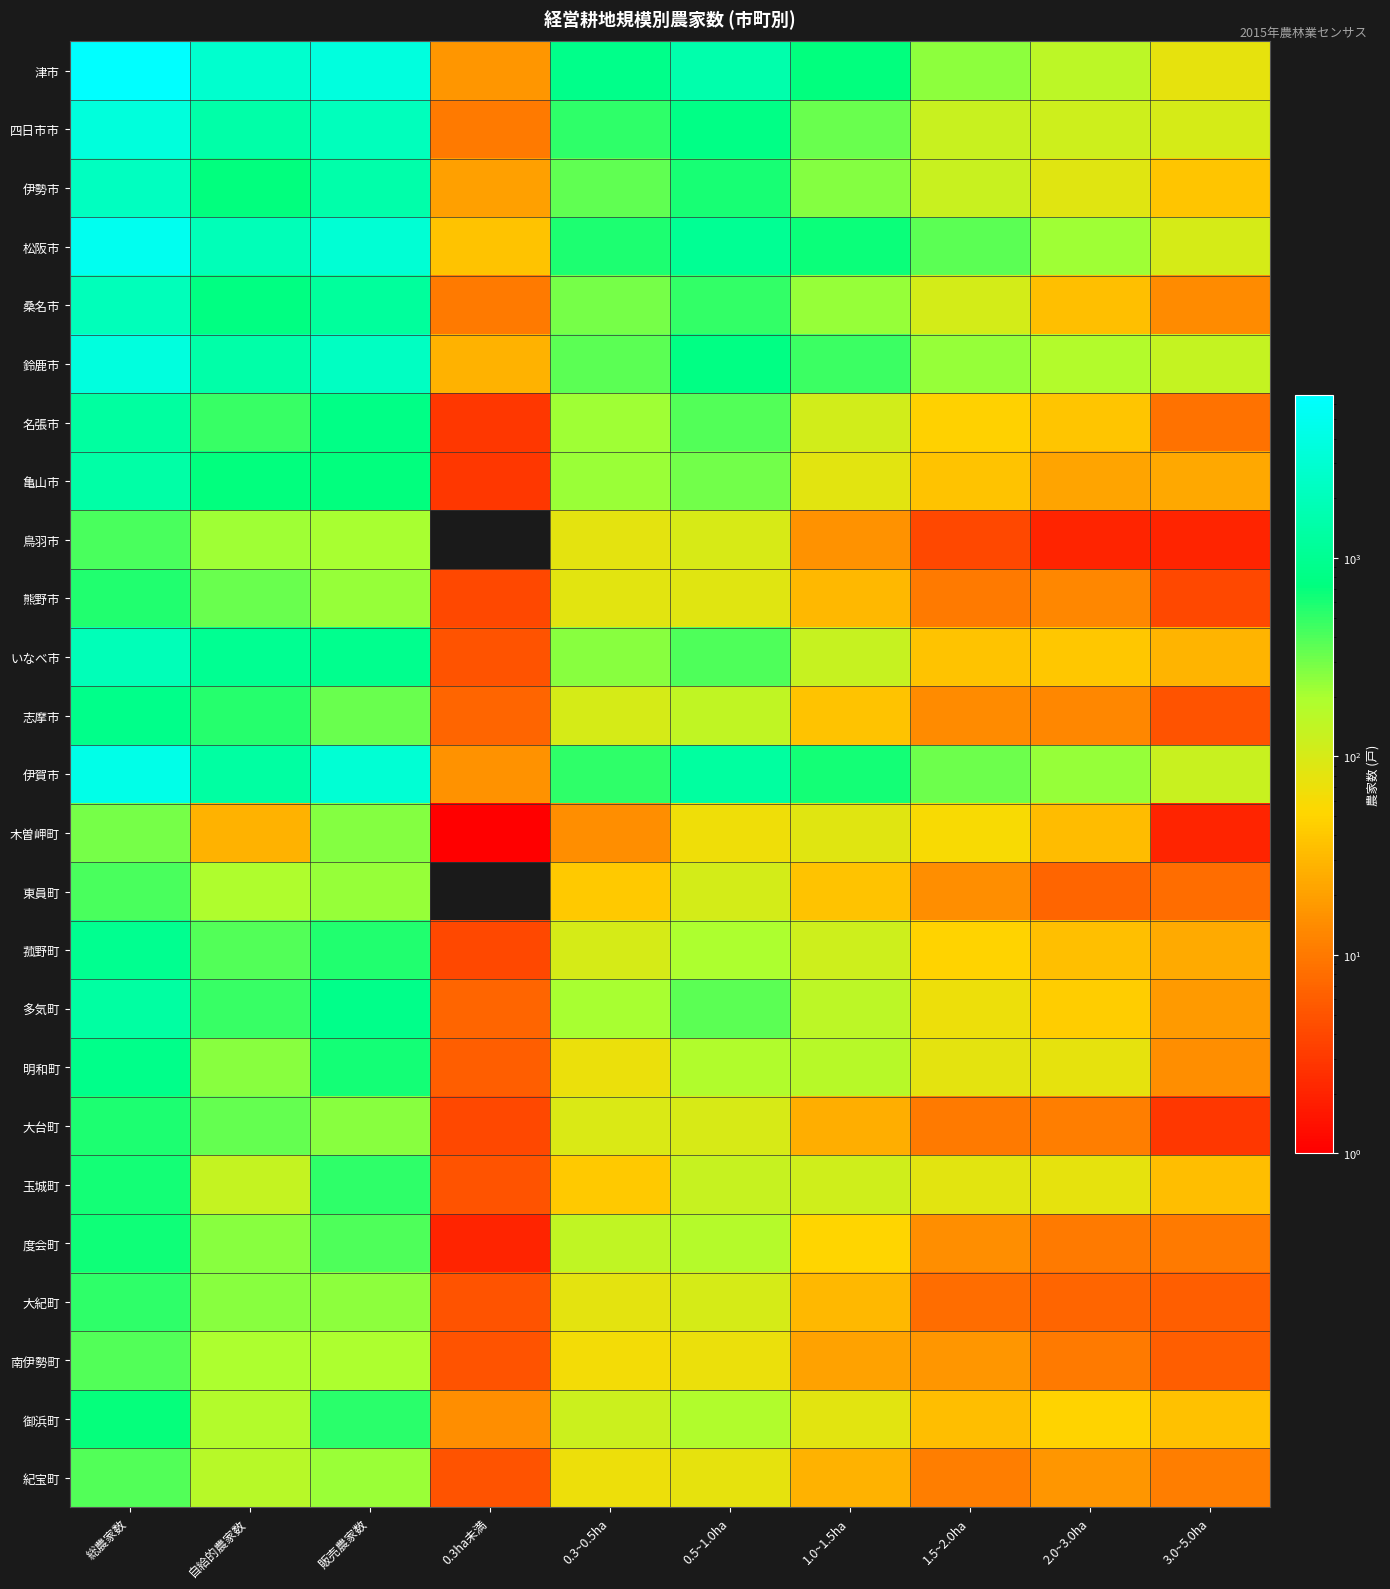

At which category does the chart reach its minimum across all series?

0.3ha未満